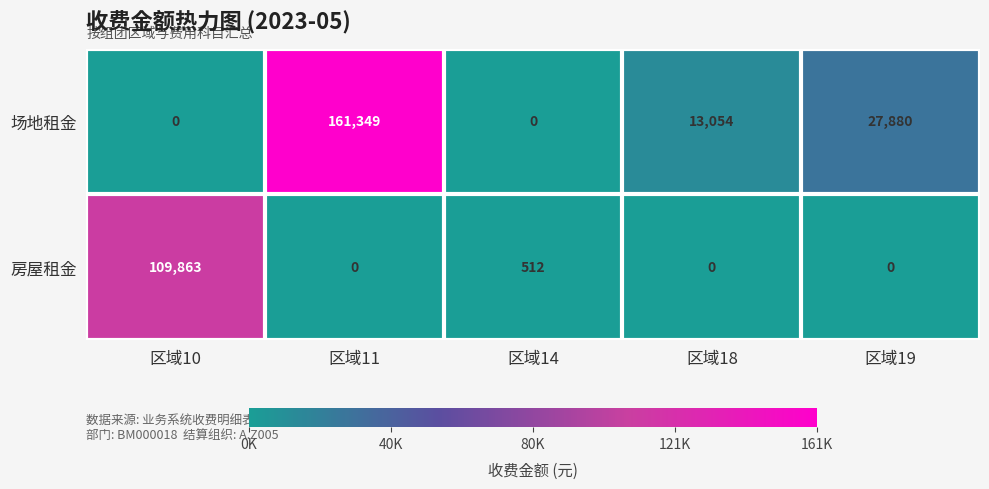

Which series has the widest spread of values?

场地租金